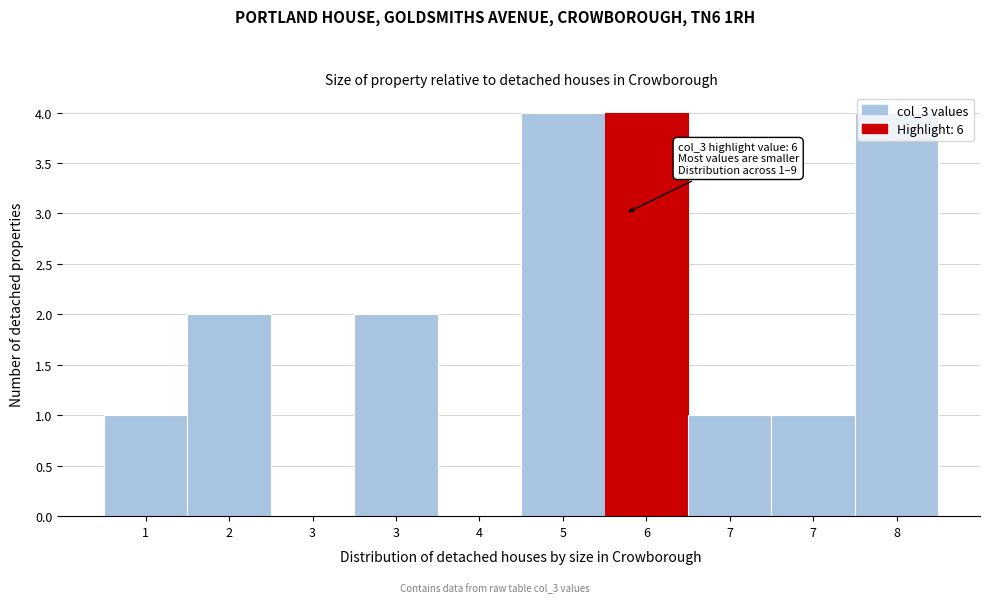

How many distinct data groups are displayed?

1